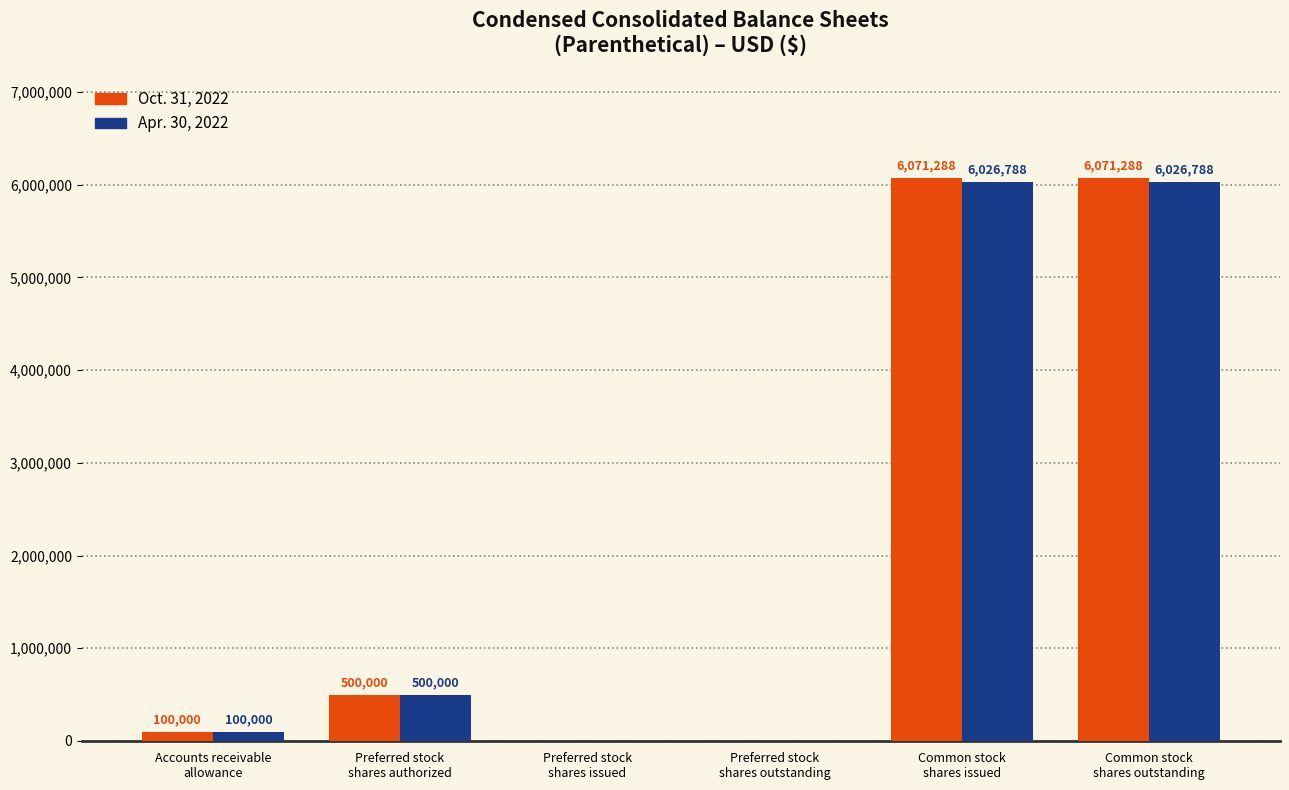

What is the maximum value shown in the chart?

6071288